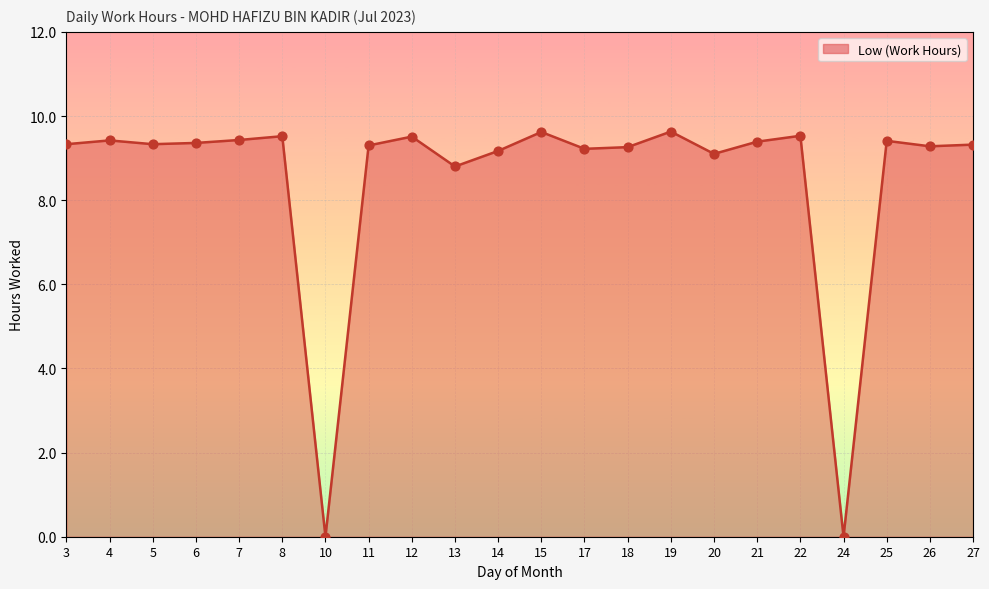

Approximately how many times larger is the value at 18 compared to 4?

1.0